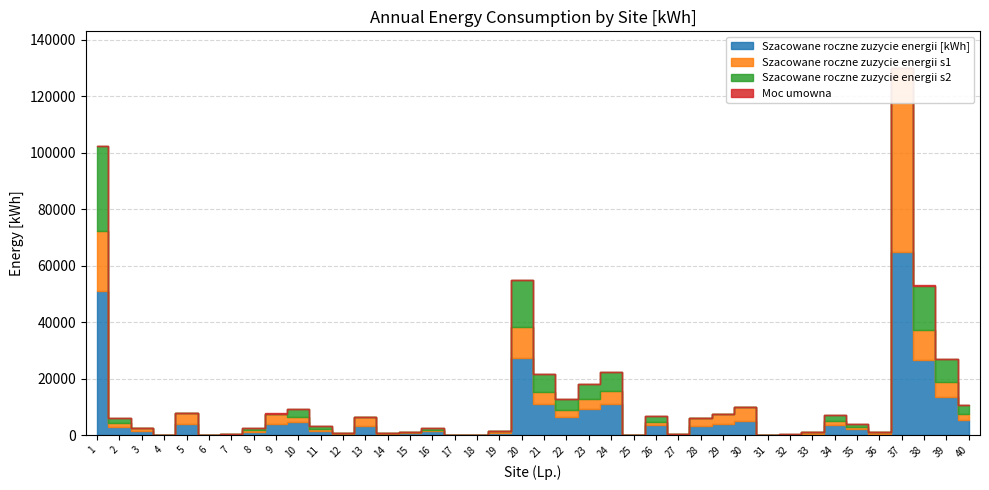

True or false: Szacowane roczne zuzycie energii [kWh] and Szacowane roczne zuzycie energii s1 cross at least once.

False